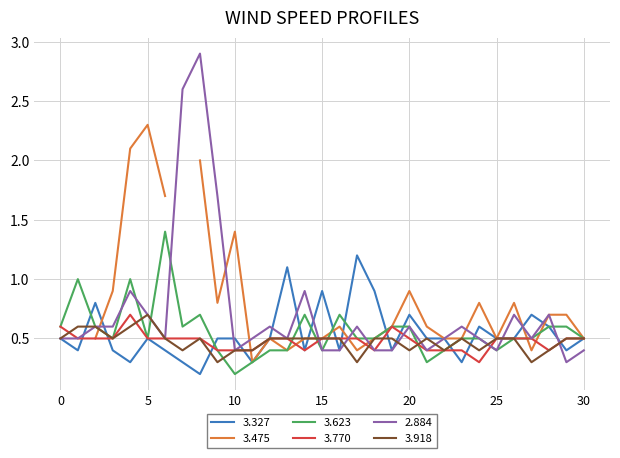

What is the minimum value for 3.770?

0.3